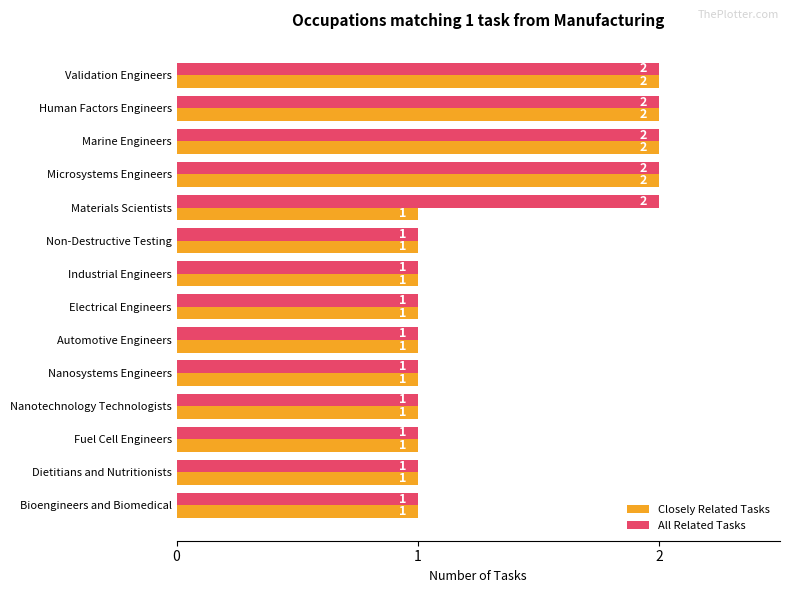

What is the total value across all series at Microsystems Engineers?

4